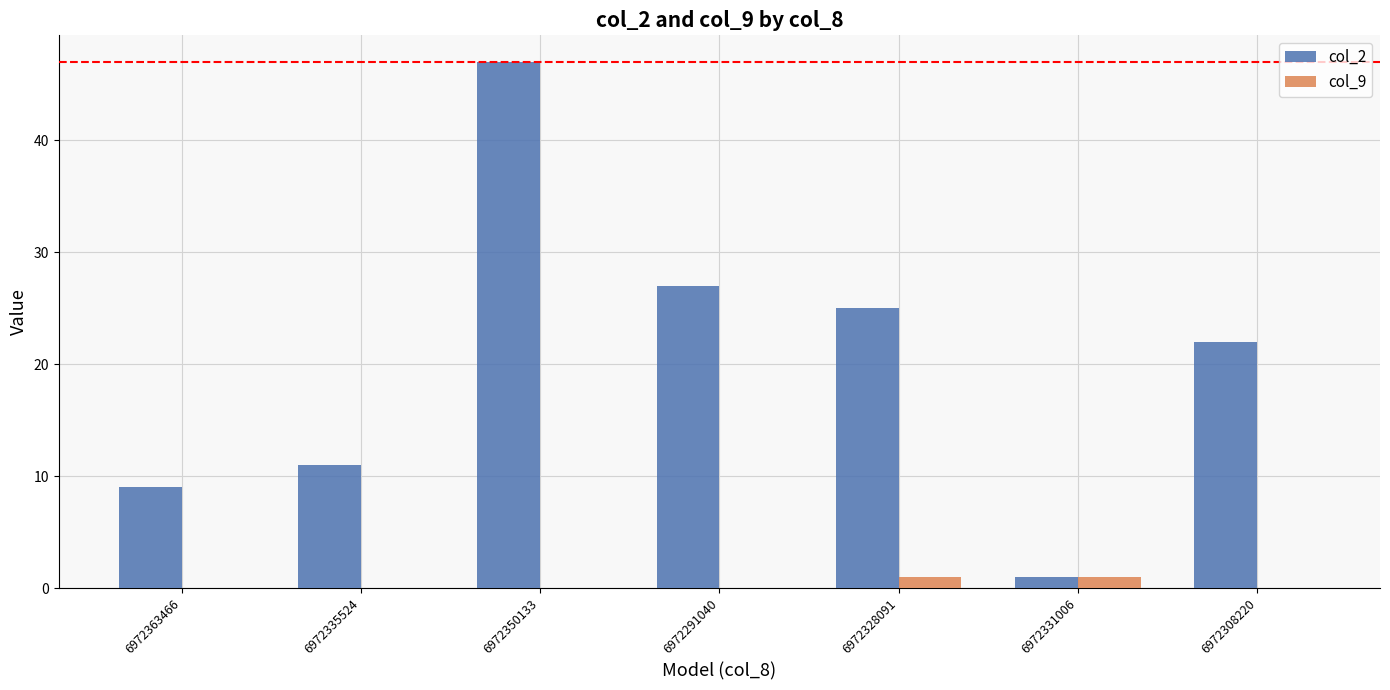

Where is col_2 nearest to the value 24?

6972328091